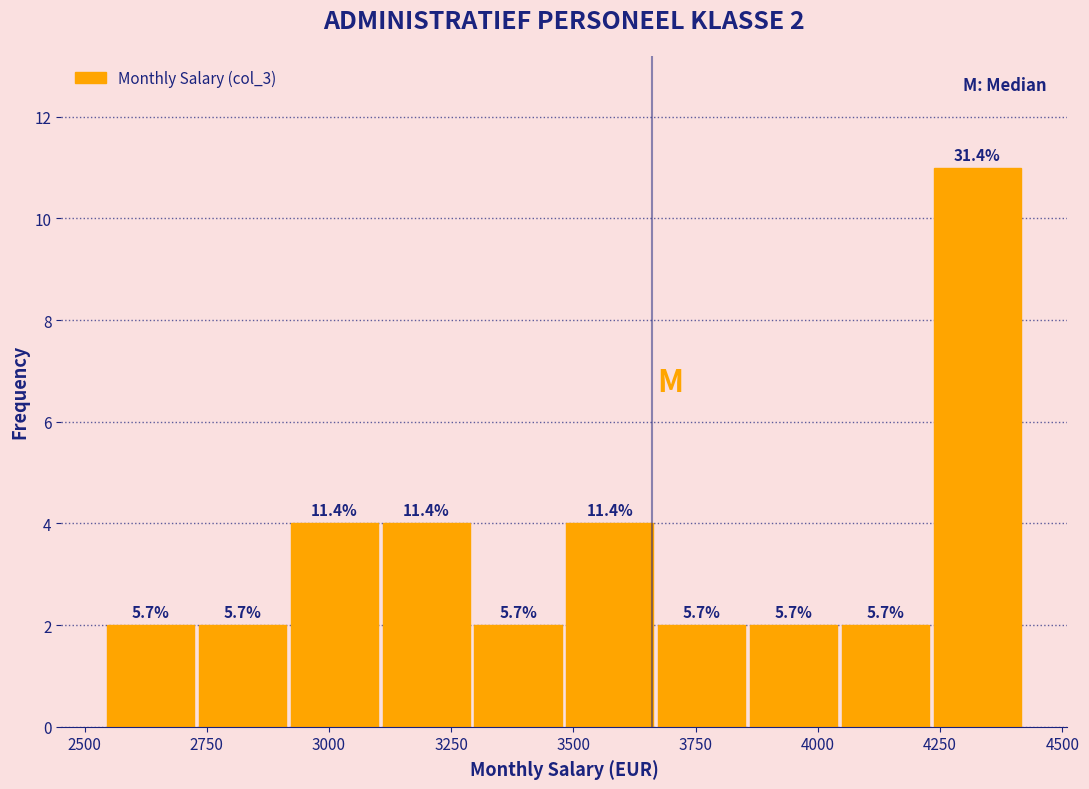

Read against the x-axis, roughly where is the centre of the tallest bar?

4350